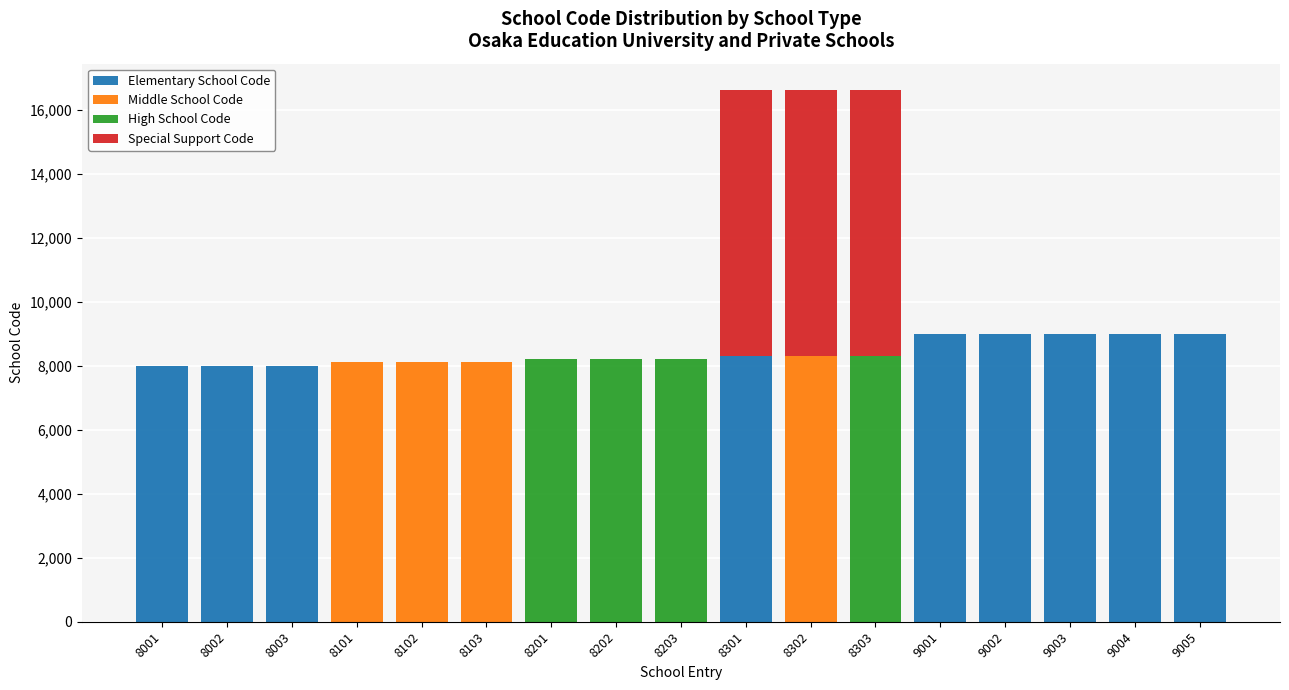

True or false: Elementary School Code has a value of 8301 at 8301.

True